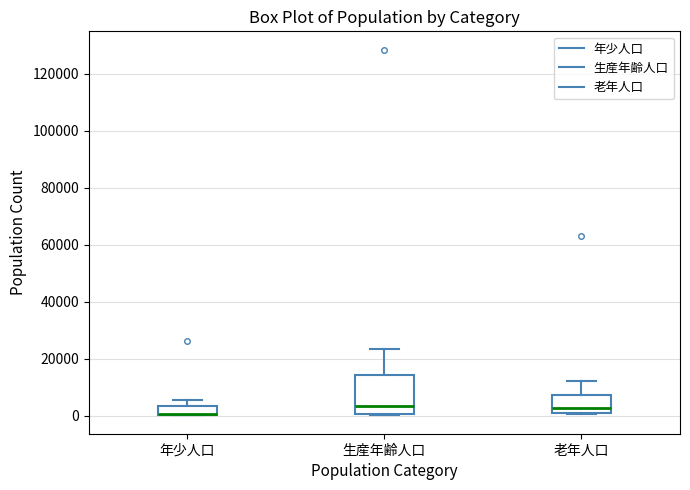

Reading left to right, transcribe this box plot: for each box, give where its median line is, the range the box spans, and where its two whiskers end, as read against the y-axis. The values are not printed on the chart, so give them approximately, as read against the axis.

年少人口: median 0, box 0 to 4000, whiskers 0 to 6000
生産年齢人口: median 4000, box 0 to 14000, whiskers 0 to 24000
老年人口: median 2000, box 0 to 8000, whiskers 0 to 12000